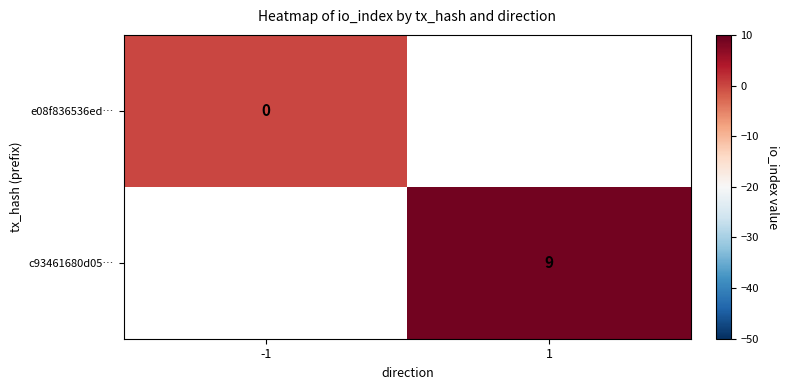

The value of c93461680d05… at 1 is 5. True or false?

False